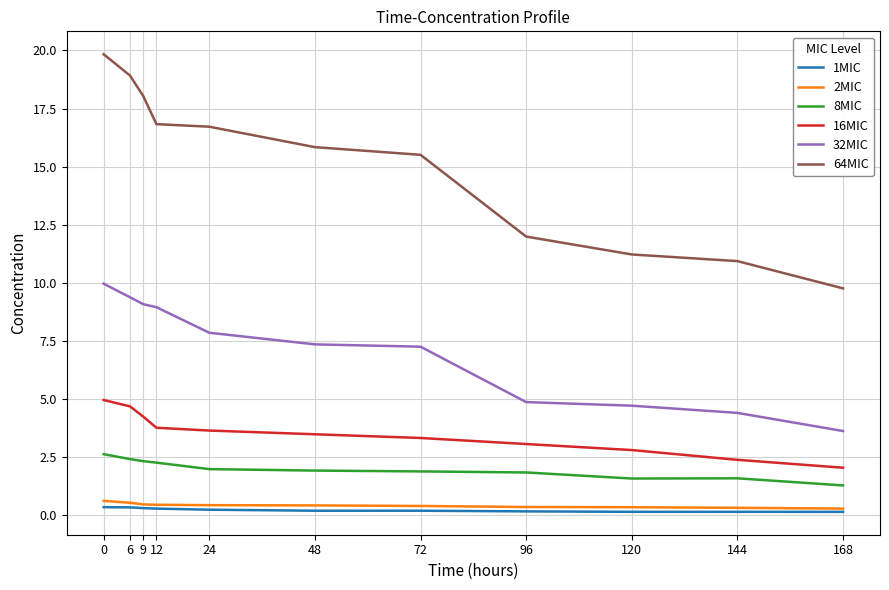

Is it true that 64MIC equals 17.4 at 144?

False